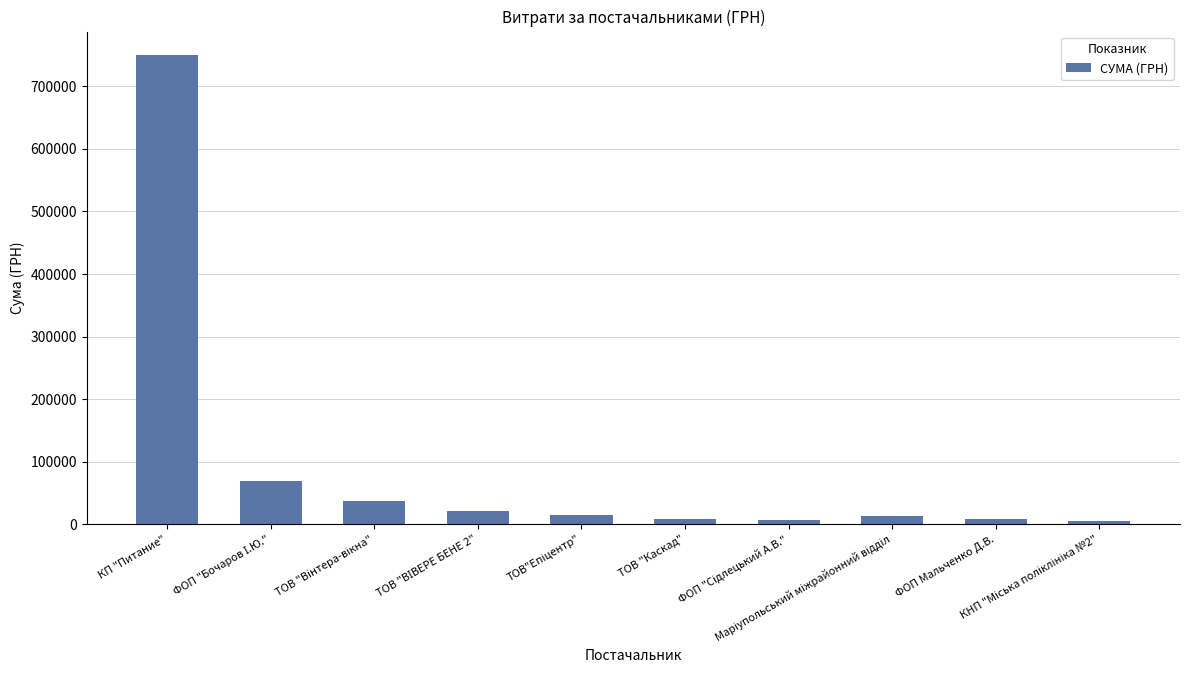

What is the average value?

93256.3